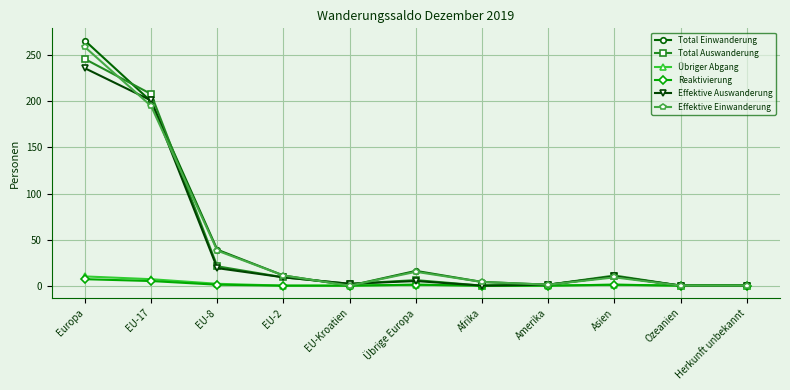

At which category does Total Einwanderung reach its first local peak?

Übrige Europa